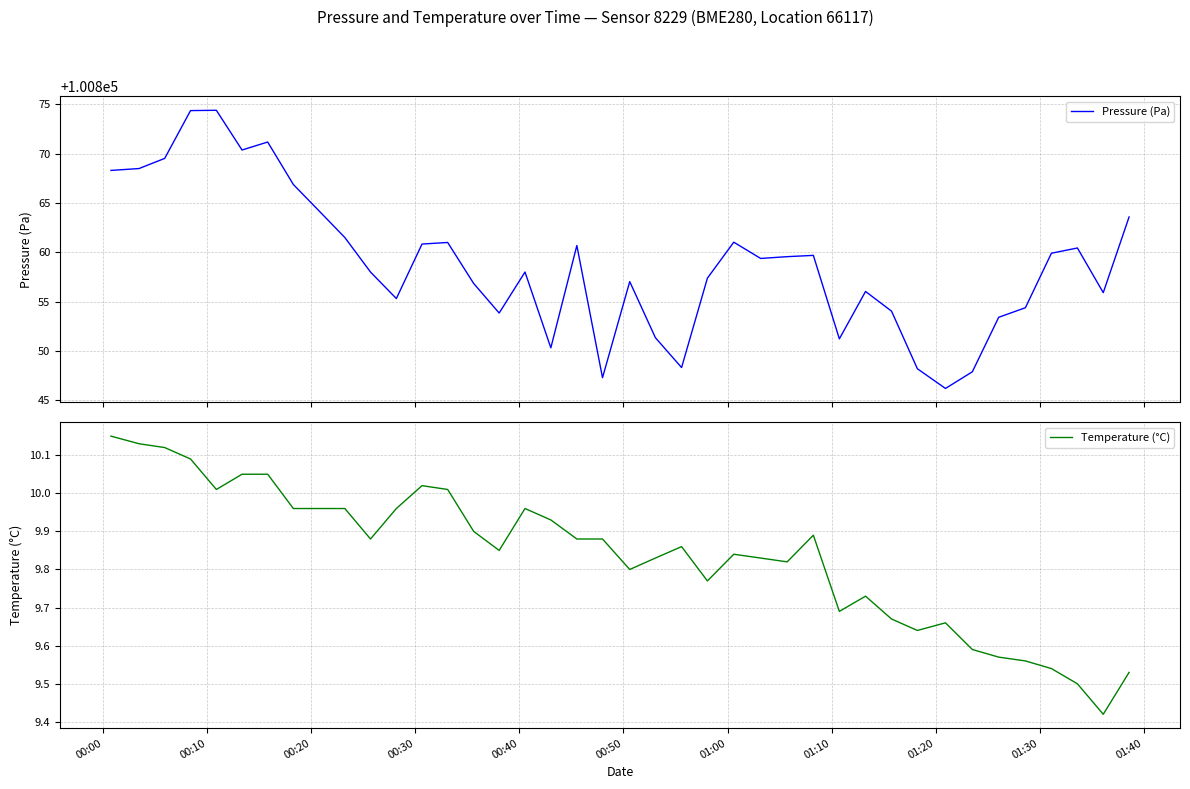

What is the lowest value of the Pressure (Pa) series?

100846.2